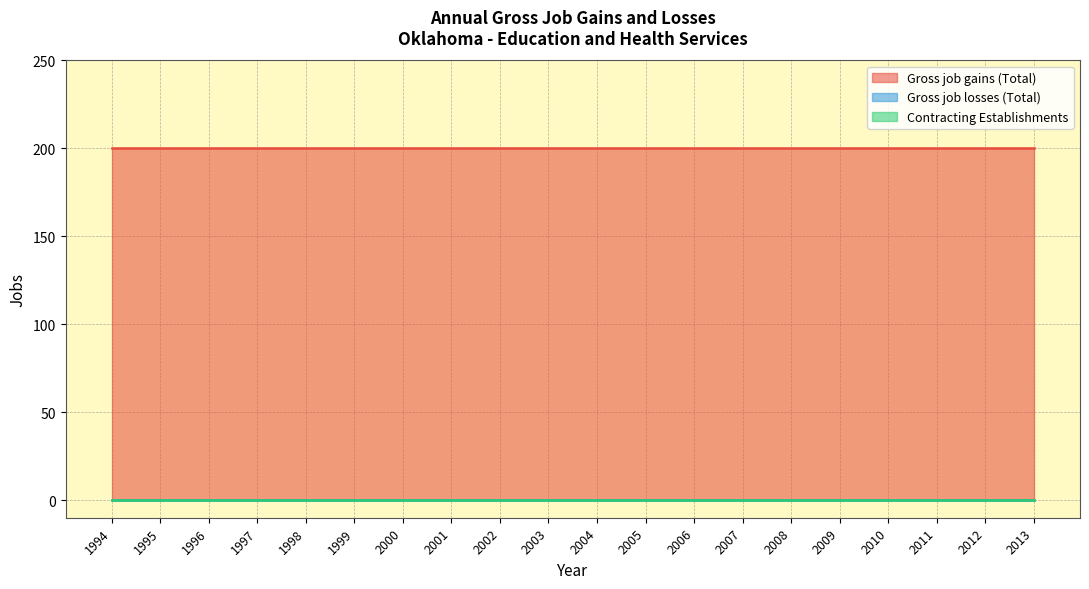

True or false: Contracting Establishments and Gross job gains (Total) cross at least once.

False